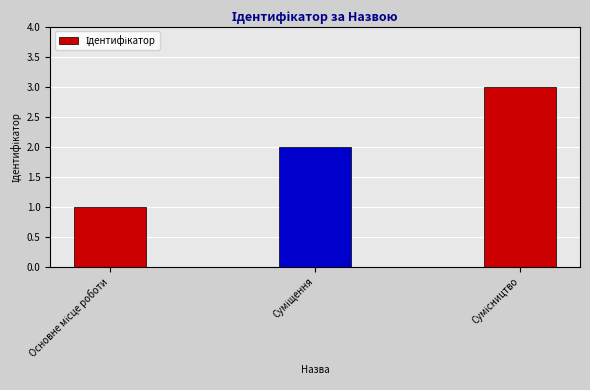

Count the number of data series in this chart.

1